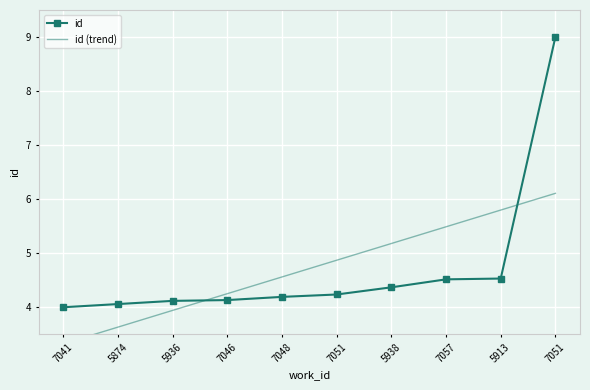

What are all the series names shown in the legend?

id, id (trend)